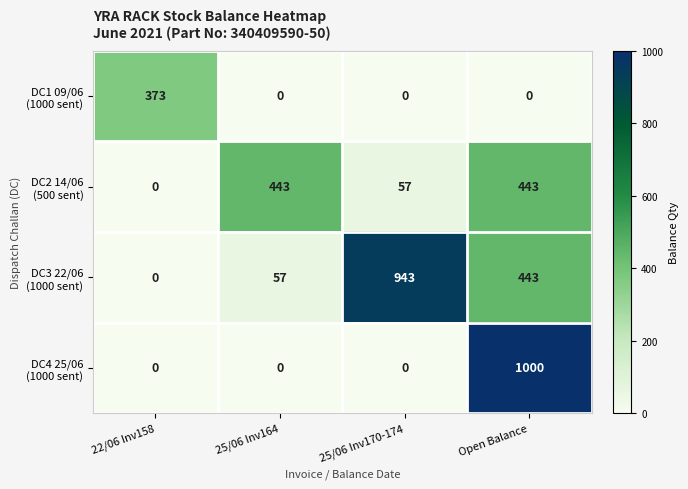

What is the spread (max minus min) of values at 22/06 Inv158?

373